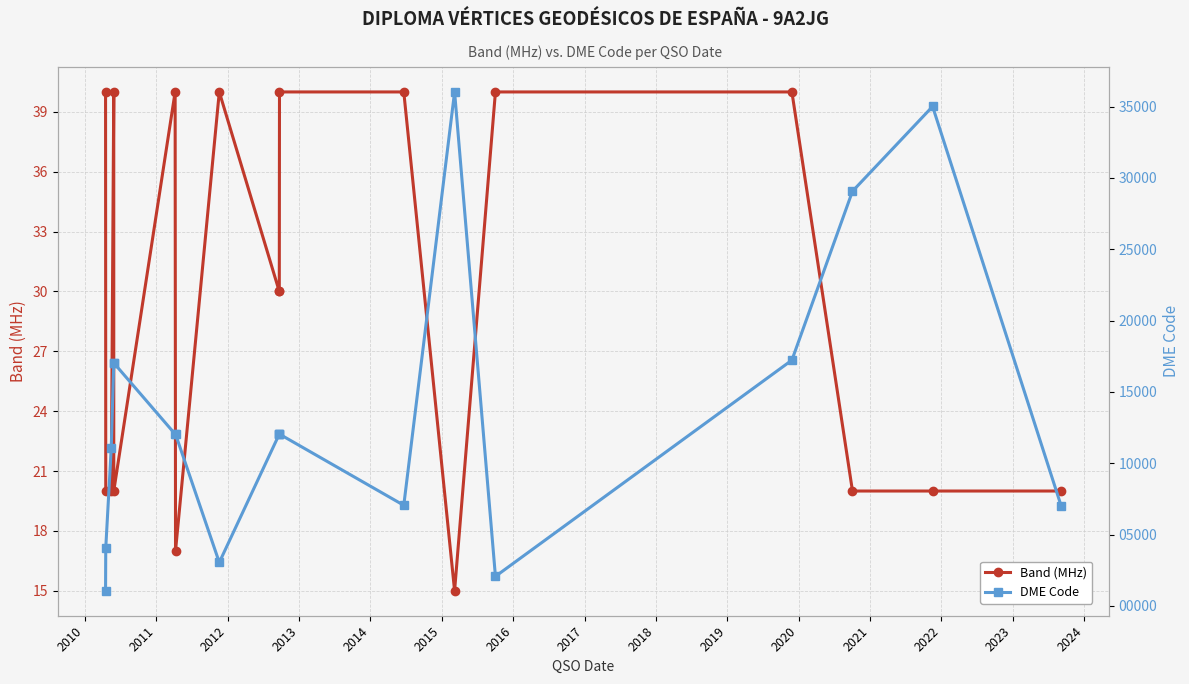

What is the highest value of the Band (MHz) series?

40